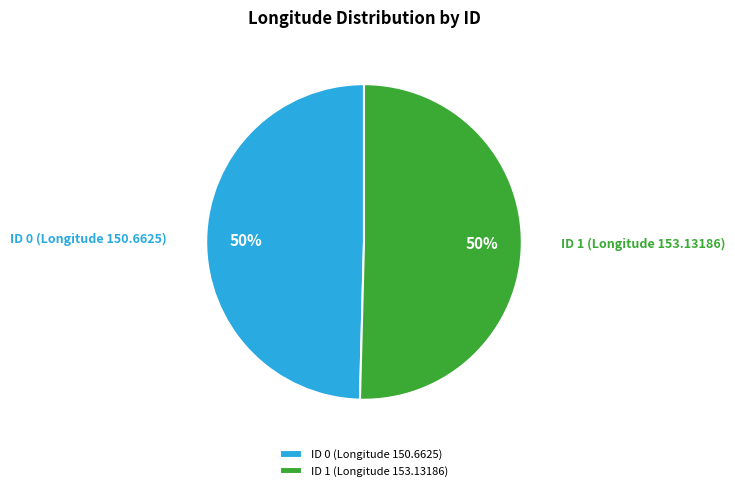

What percentage is the ID 0 (Longitude 150.6625) slice, to the nearest percent?

50%